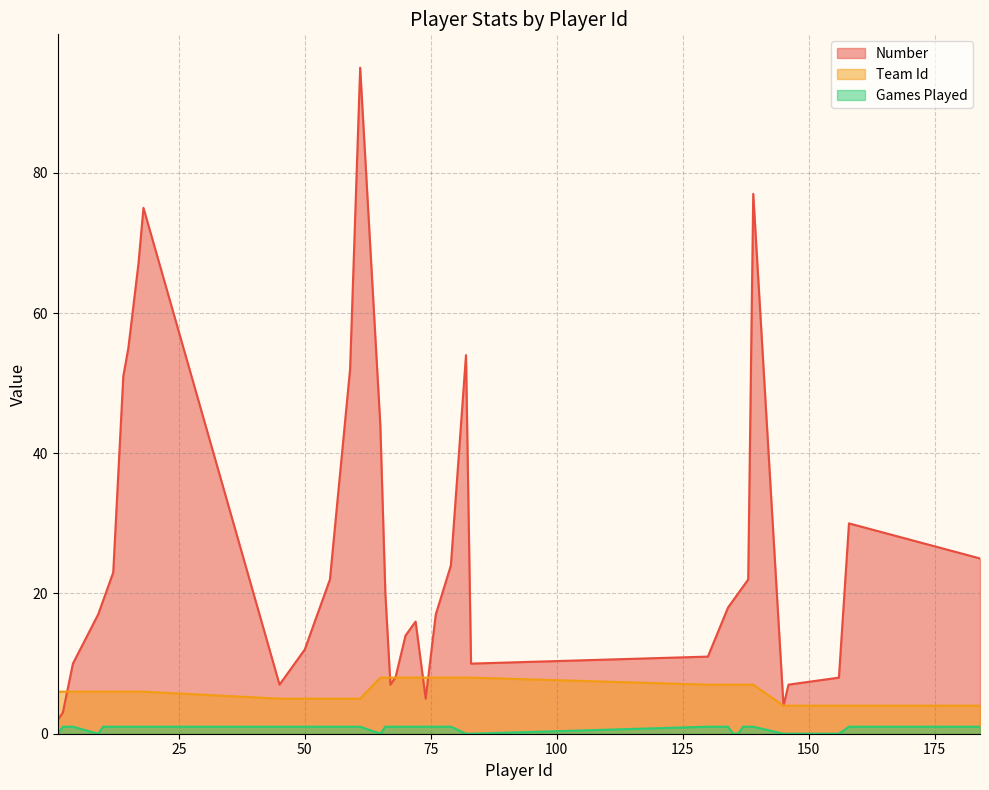

What is the maximum value for Games Played?

1